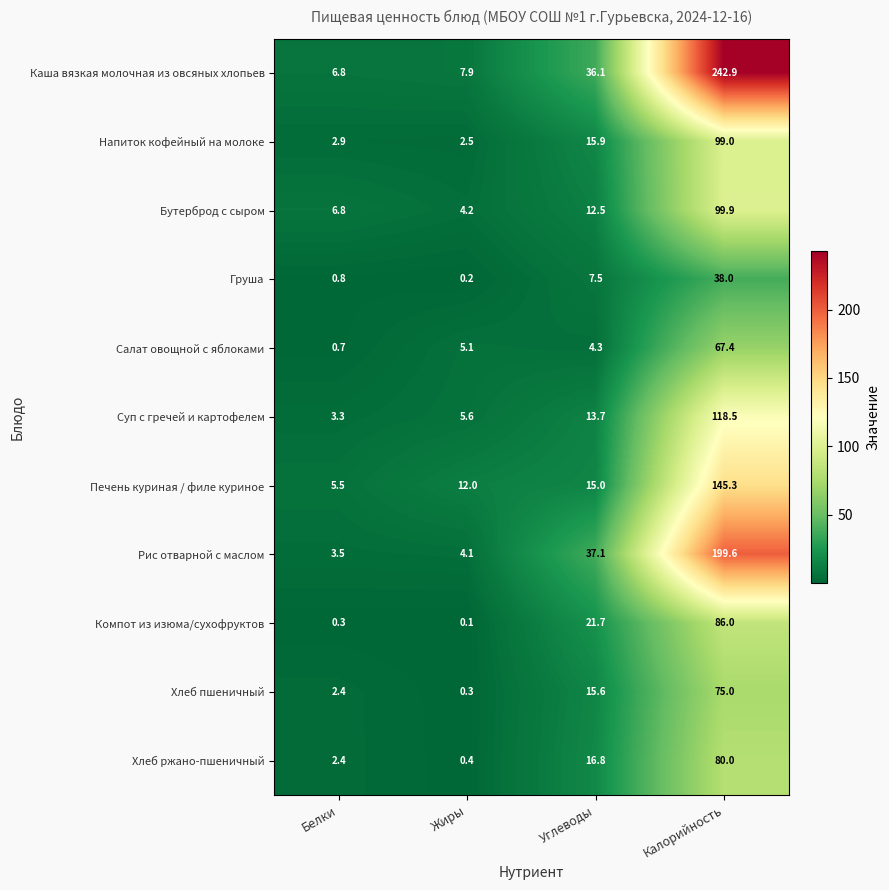

At how many categories does at least one series exceed 216?

1